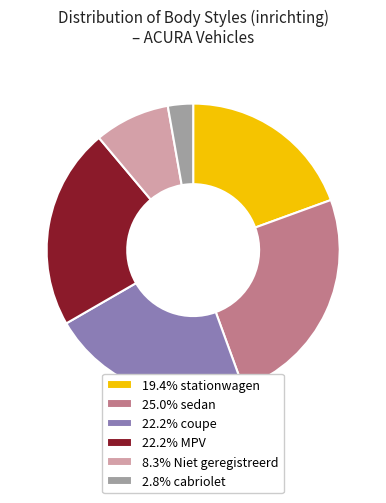

What is the ratio of the value at 19.4% stationwagen to the value at 22.2% coupe?

0.9